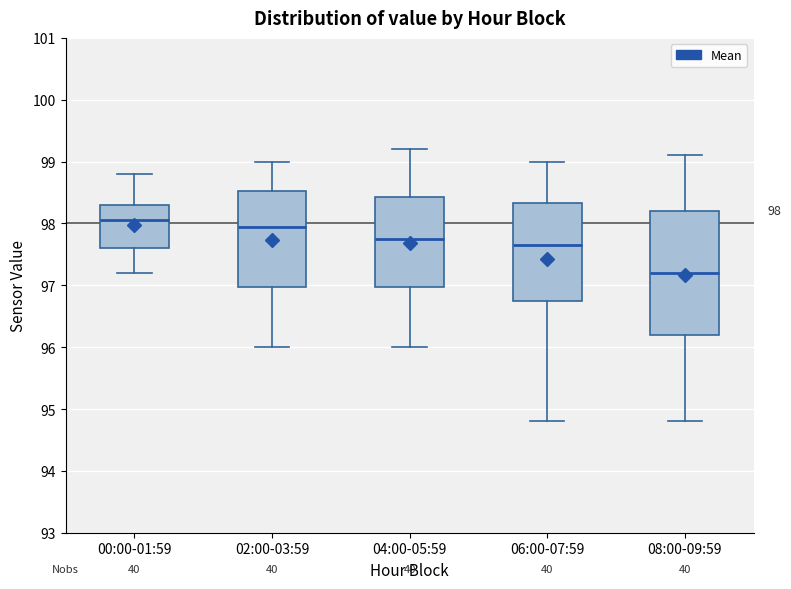

Comparing the boxes themselves (not the whiskers), which one is the tallest?

08:00-09:59